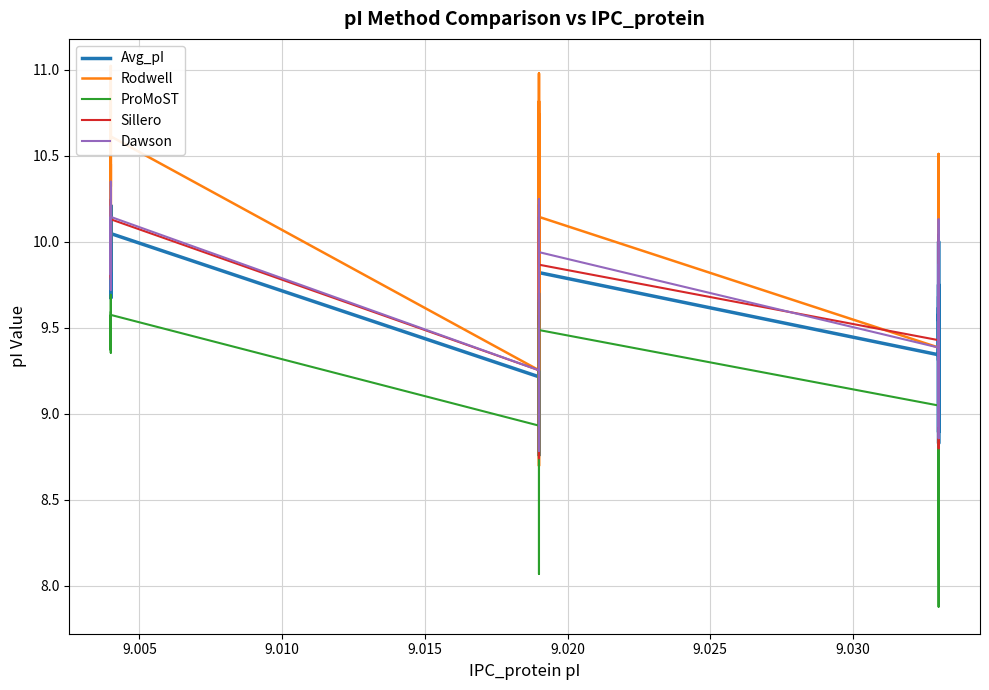

Reading left to right, what are all the values shown in this chart?

Avg_pI: 10.1	9.8	9.7	10.2	10.1	10.0	9.9	9.7	9.7	9.9	9.9	10.0	10.0	9.2	10.0	9.7	9.5	9.9	10.1	10.1	10.1	9.3	8.8	10.1	9.8	9.3	9.6	9.5	9.8	8.8	9.6	10.0	9.5	8.9	9.4	9.6	9.3	9.5	9.7
Rodwell: 10.8	10.1	10.0	11.0	10.8	10.6	10.5	9.8	10.1	10.5	10.3	10.7	10.6	9.3	10.7	9.9	9.7	10.4	10.7	10.6	10.8	9.3	8.7	11.0	10.1	9.4	9.9	9.8	10.0	8.8	9.8	10.5	9.6	8.8	9.4	9.8	9.4	9.7	10.0
ProMoST: 9.6	9.4	9.4	9.7	9.6	9.6	9.5	9.4	9.4	9.5	9.5	9.5	9.6	8.9	9.6	9.4	9.2	9.5	9.6	9.7	9.6	9.2	8.1	9.6	9.5	9.0	9.3	9.2	9.4	8.1	9.3	9.6	9.3	7.9	9.3	9.4	9.0	9.5	9.4
Sillero: 10.1	9.8	9.8	10.2	10.2	10.1	10.0	9.8	9.8	10.0	10.0	10.0	10.1	9.3	10.1	9.7	9.5	10.0	10.2	10.2	10.1	9.2	8.7	10.1	9.9	9.4	9.7	9.6	9.8	8.8	9.6	10.0	9.5	8.9	9.4	9.6	9.4	9.5	9.7
Dawson: 10.2	9.9	9.8	10.3	10.2	10.2	10.1	9.7	9.9	10.0	10.0	10.1	10.1	9.3	10.2	9.8	9.6	10.1	10.2	10.2	10.2	9.3	8.8	10.2	9.9	9.4	9.7	9.6	9.9	8.9	9.7	10.1	9.5	8.9	9.4	9.7	9.4	9.6	9.8